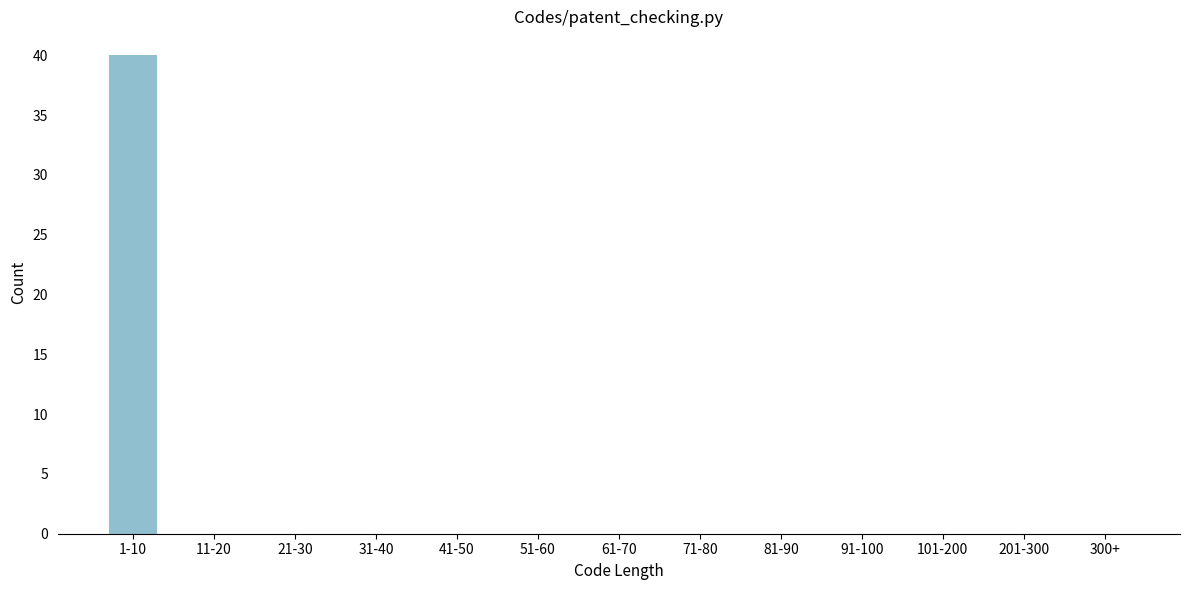

What is the greatest value displayed?

40